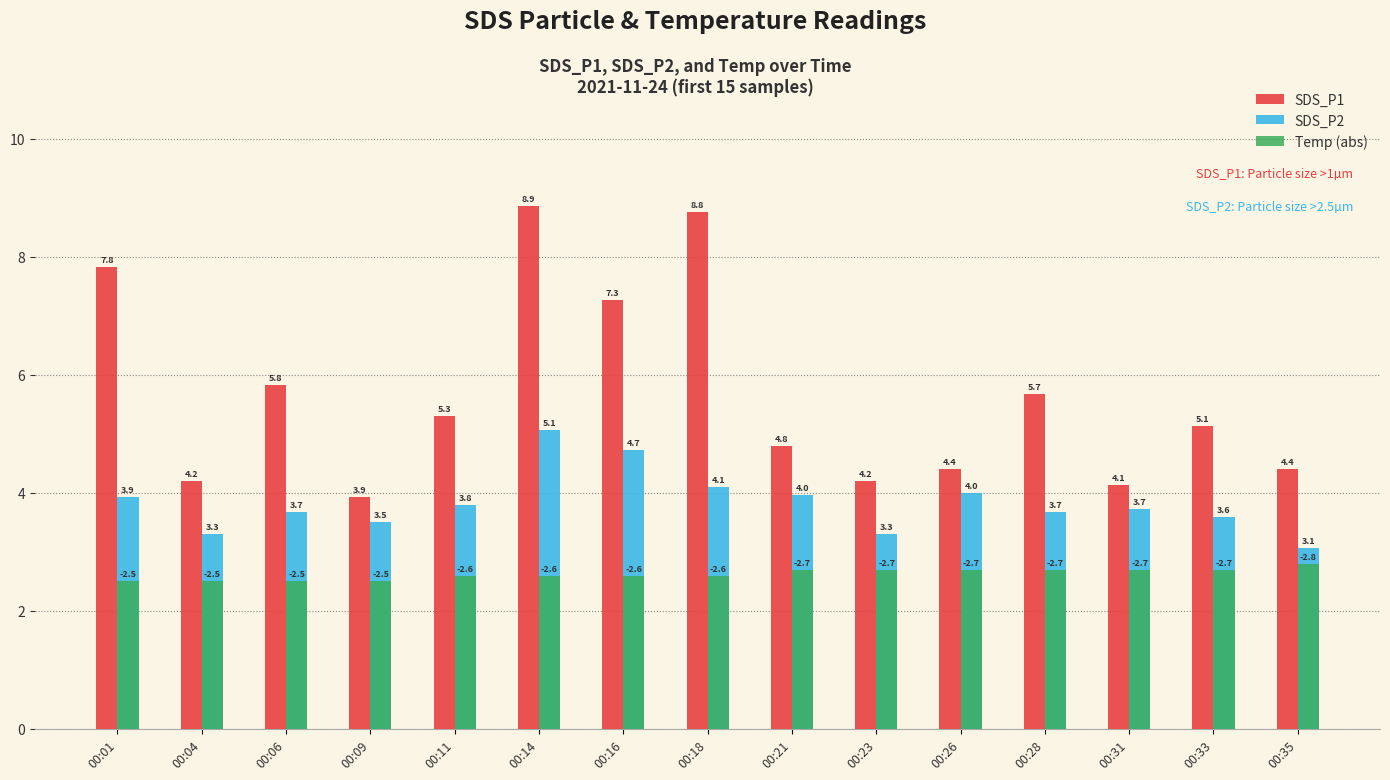

True or false: SDS_P1 has a value of 1.9 at 00:14.

False